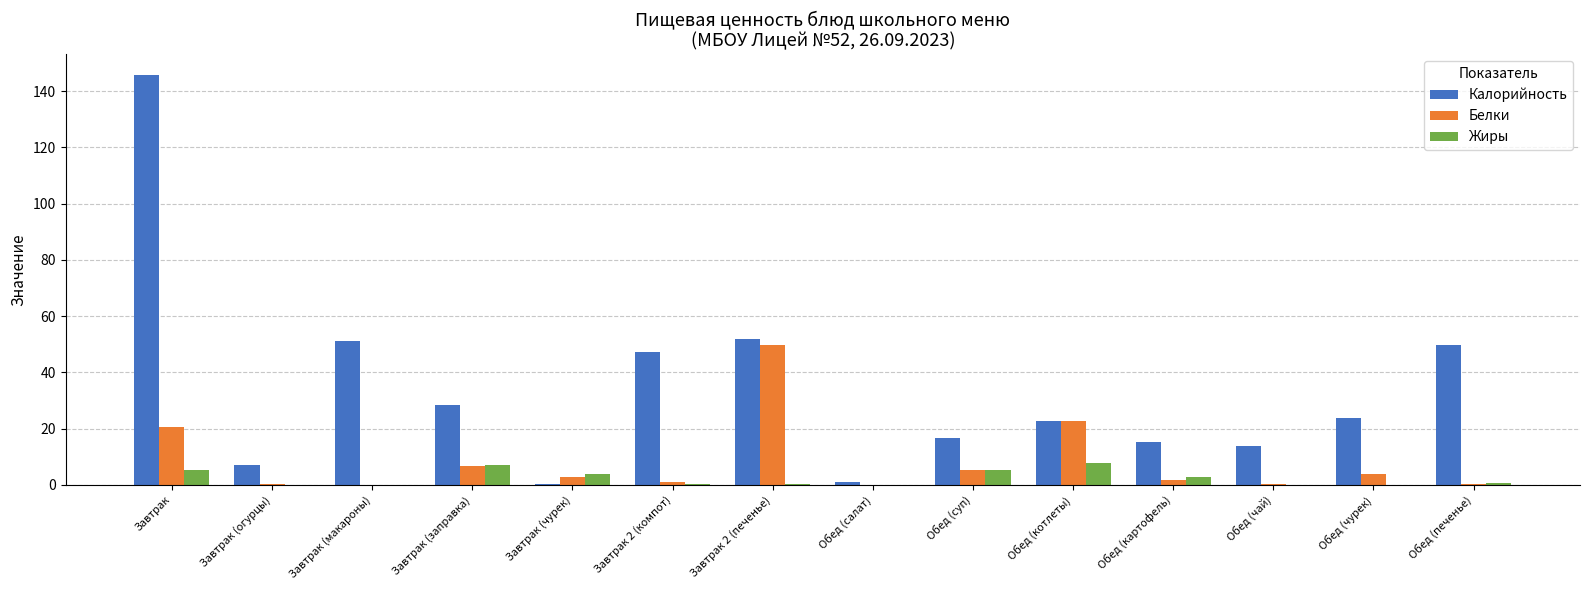

What is the spread (max minus min) of values at Завтрак?

140.3